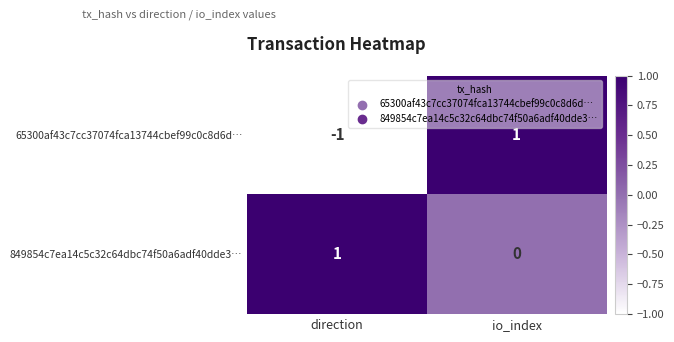

Count the number of data series in this chart.

2